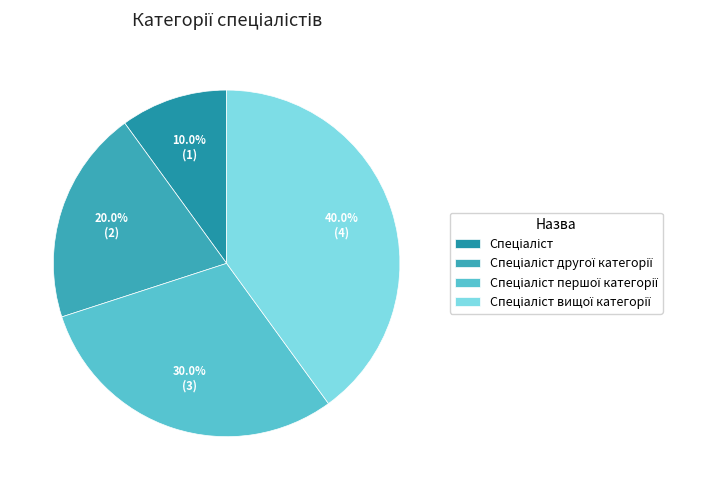

Approximately how many times larger is the value at Спеціаліст першої категорії compared to Спеціаліст?

3.0